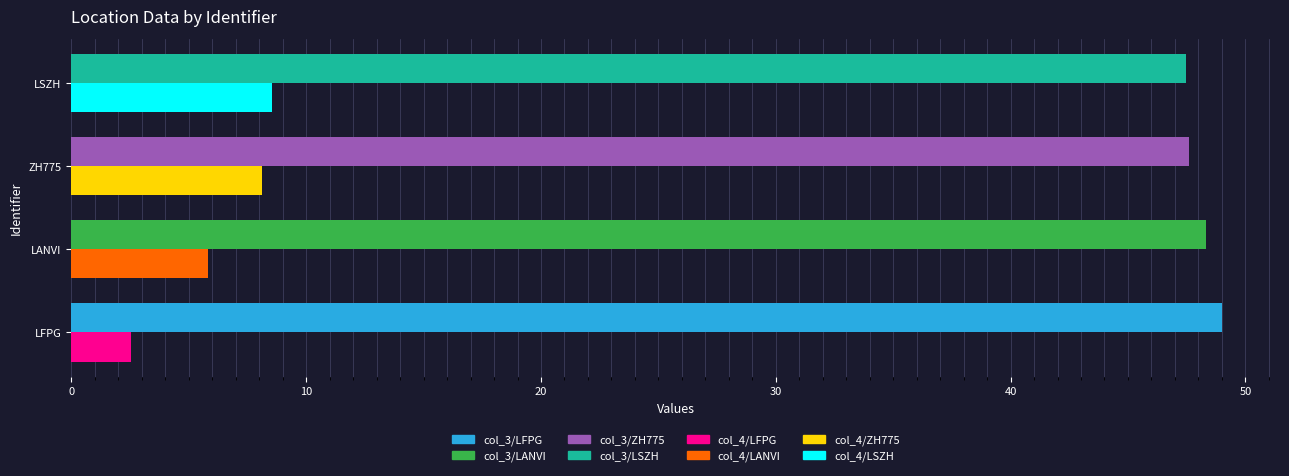

What is the greatest value displayed?

49.0